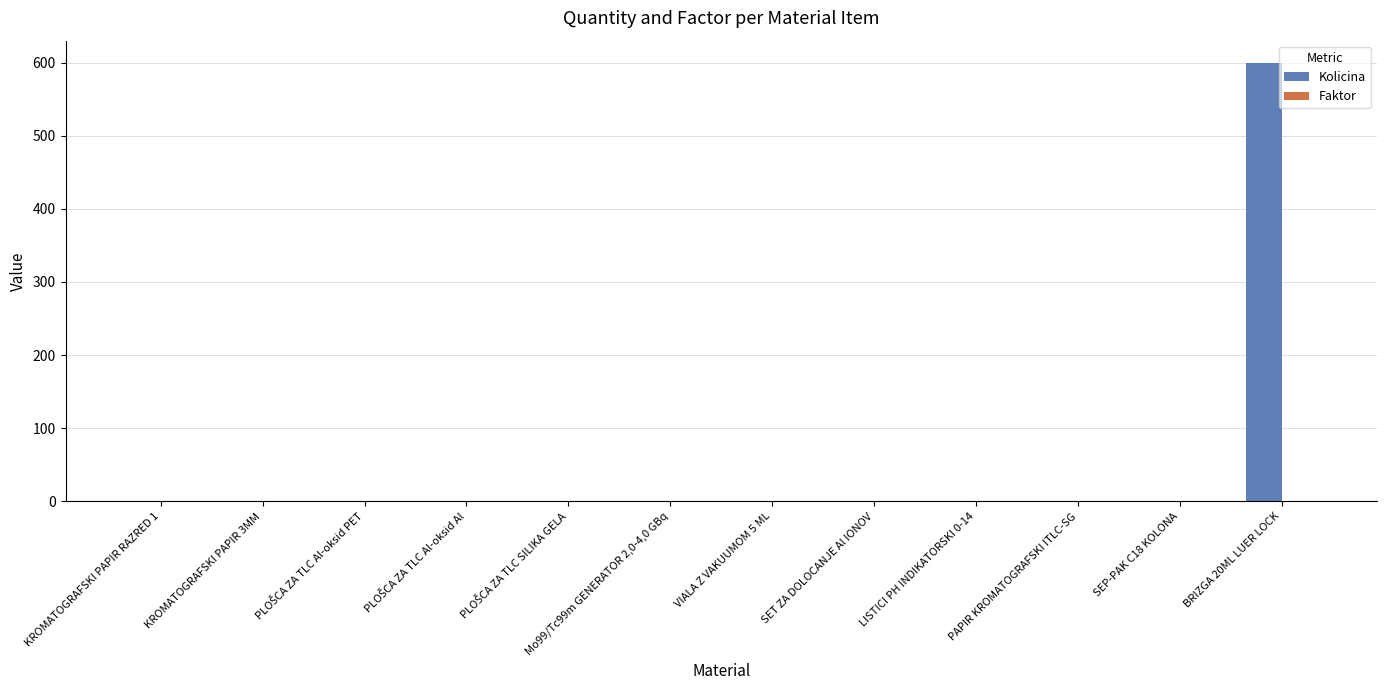

Which series has the largest total across all categories?

Kolicina